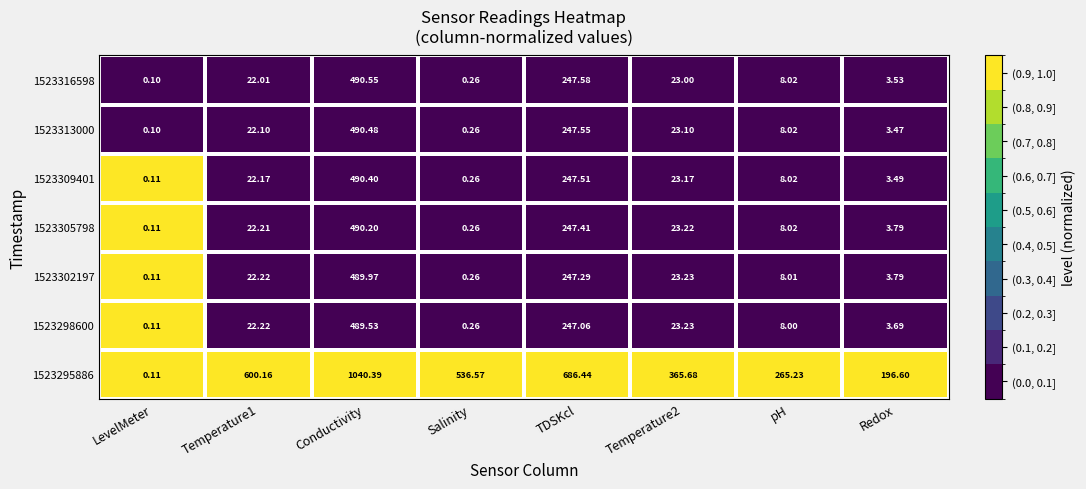

What is the maximum value shown in the chart?

1040.4